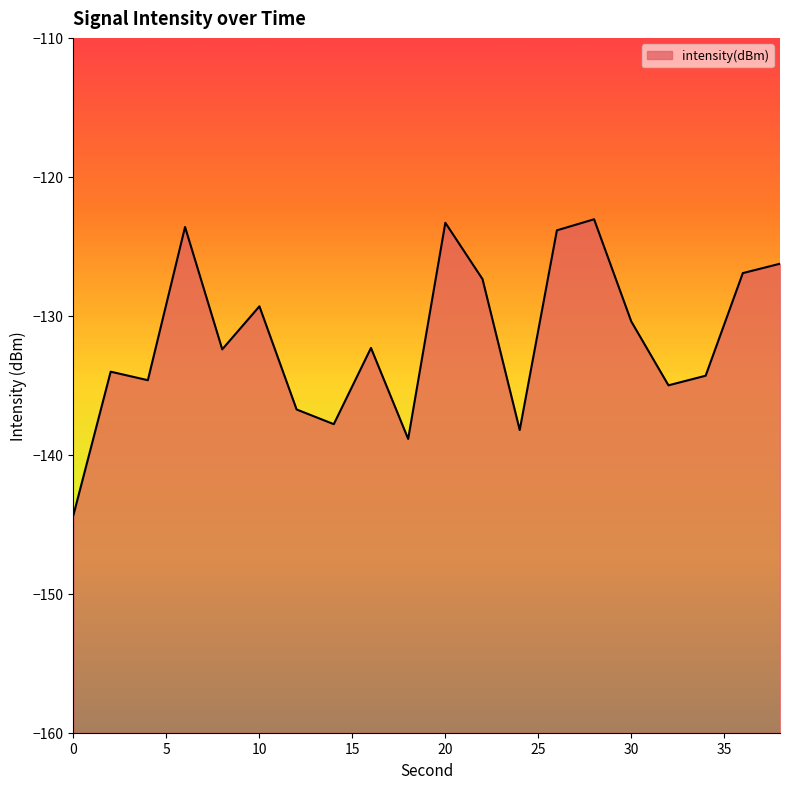

At which category does the chart reach its peak across all series?

28